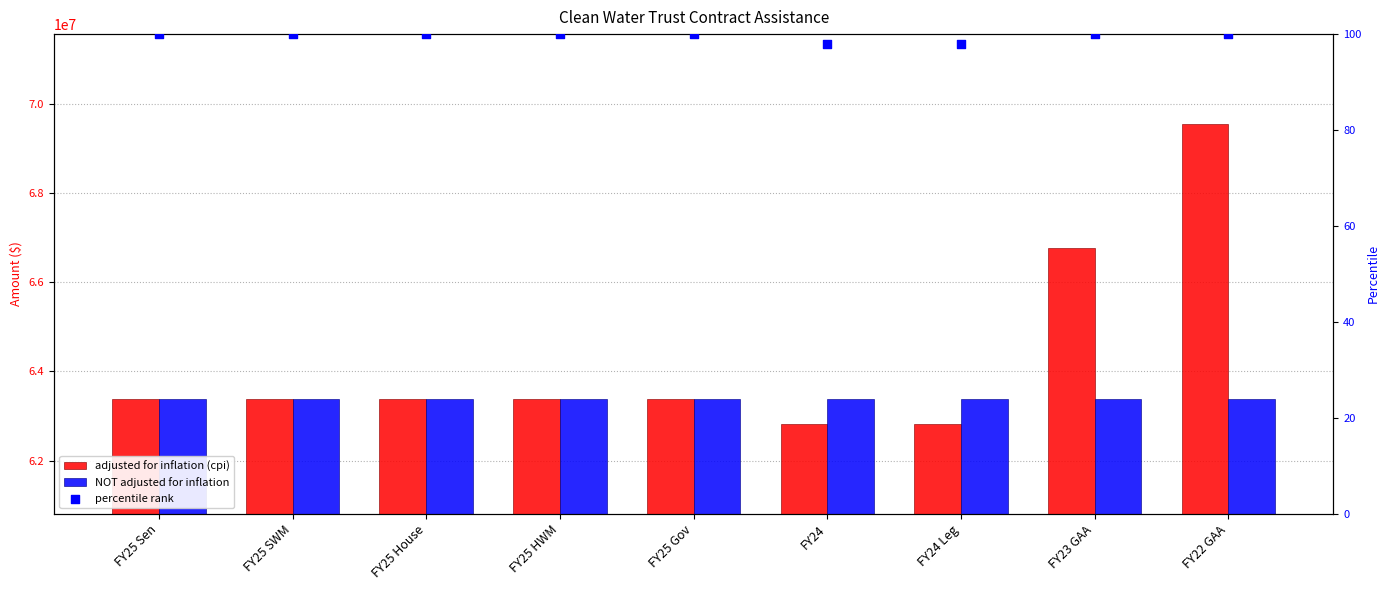

At how many categories does at least one series exceed 42153477?

9